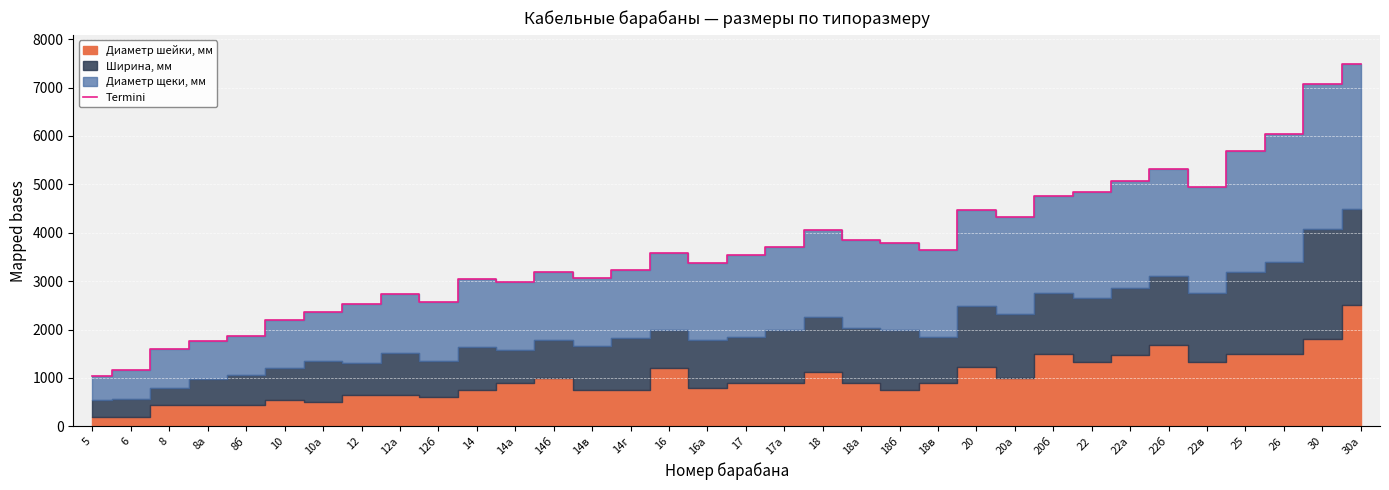

What is the ratio of the value at 8б to the value at 18в?

0.5